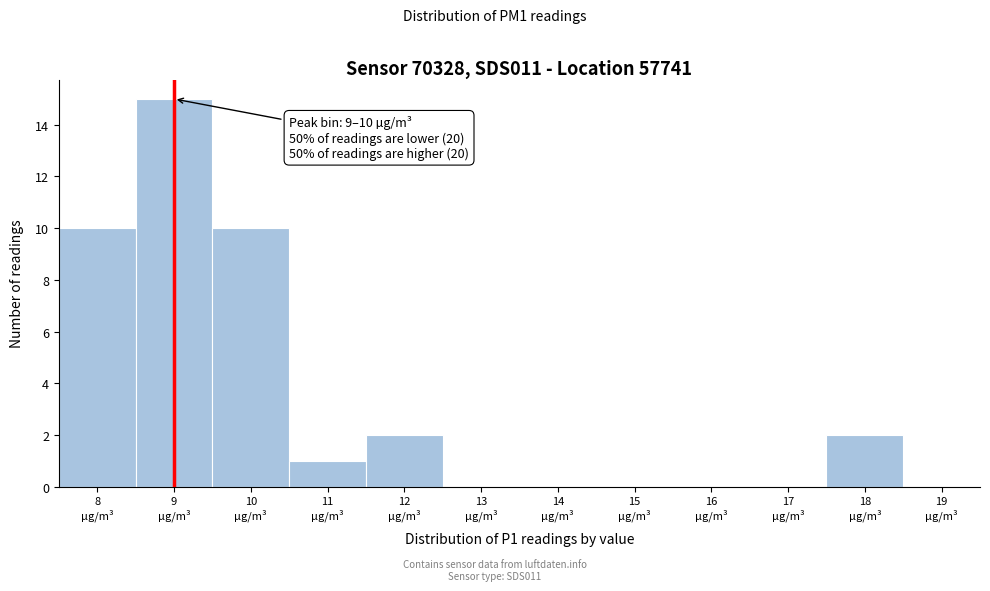

What is the maximum value shown in the chart?

15